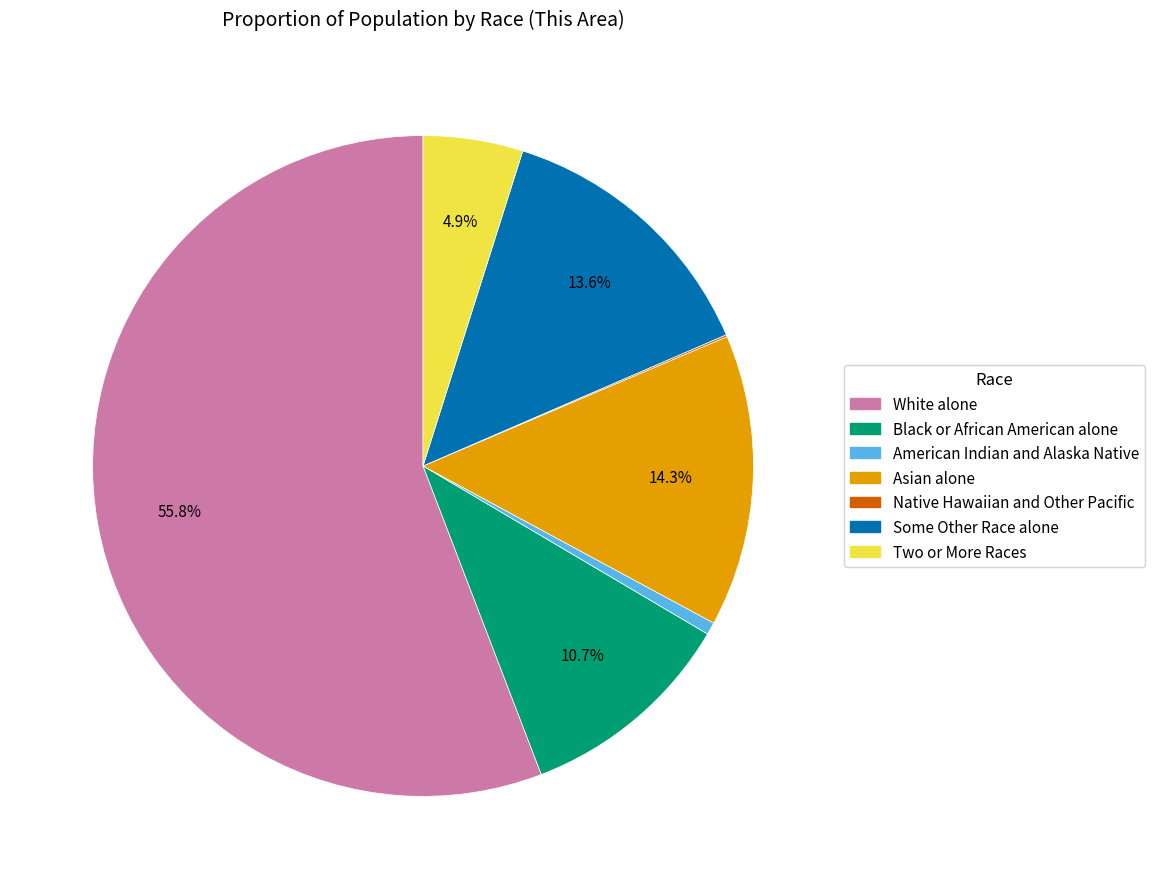

To the nearest percent, what is the average slice percentage?

14%